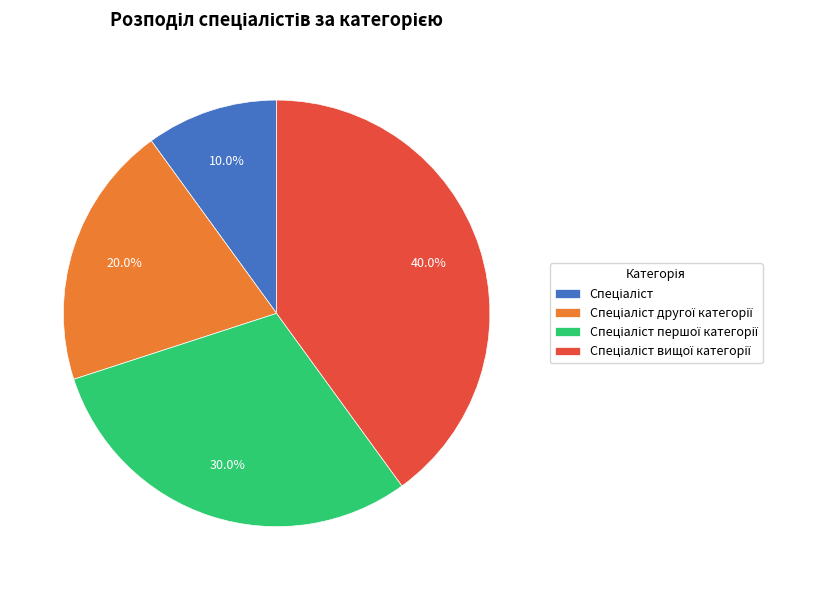

Does any single category account for the majority?

No